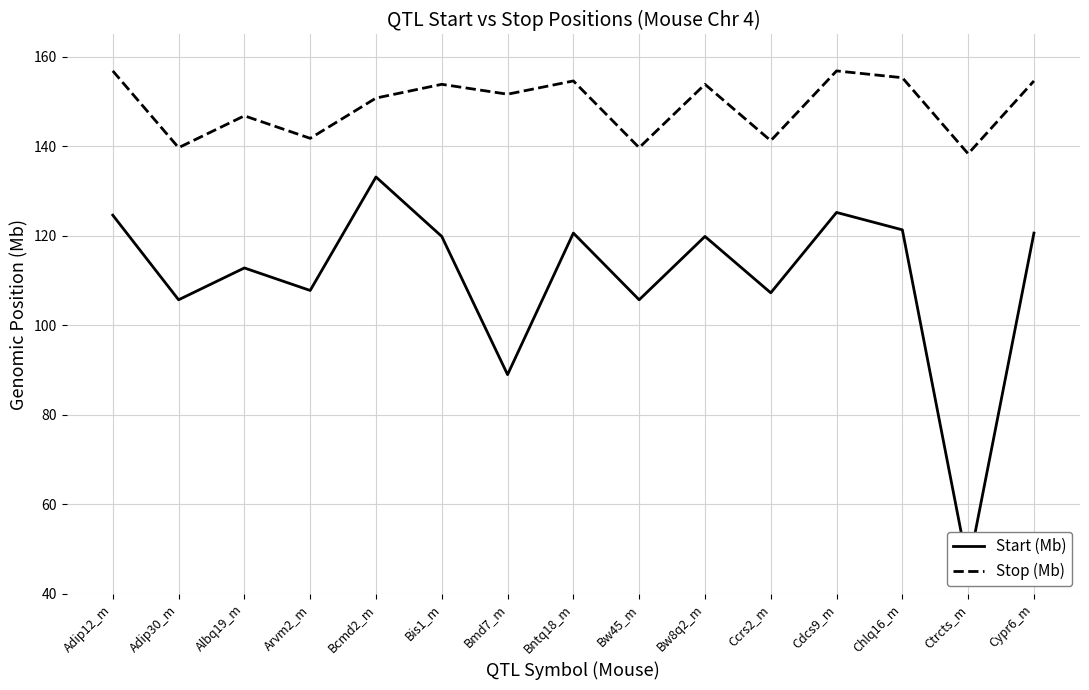

What is the spread (max minus min) of values at Adip30_m?

34.0